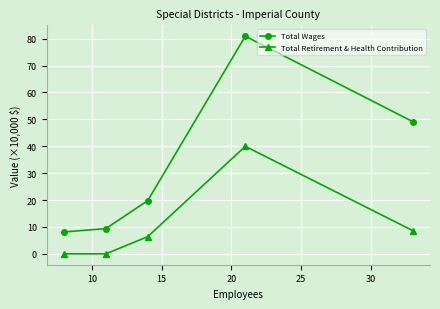

What is the maximum value for Total Wages?

80.9